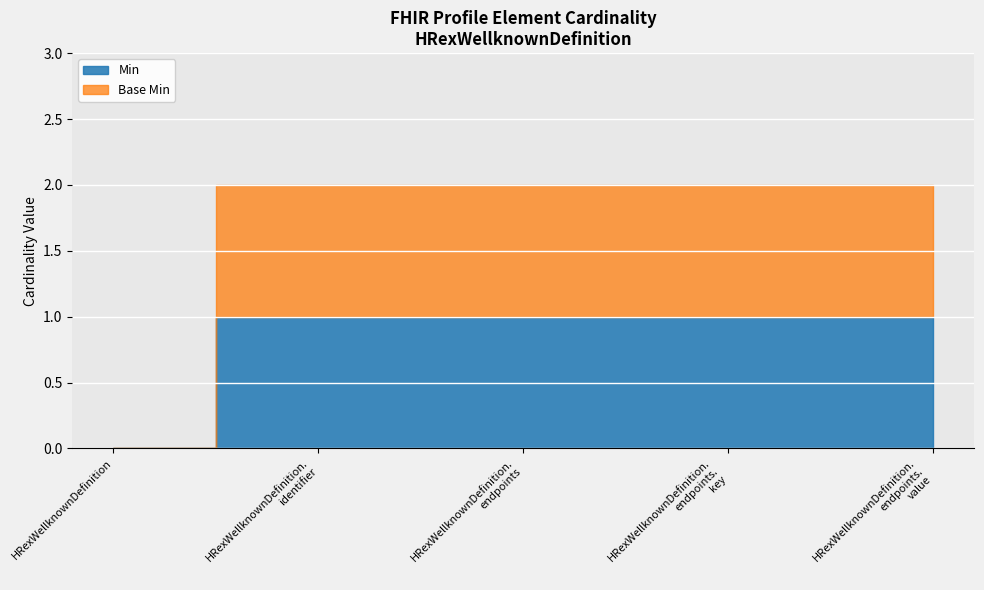

Rank the categories by Base Min value from highest to lowest.

HRexWellknownDefinition.identifier, HRexWellknownDefinition.endpoints, HRexWellknownDefinition.endpoints.key, HRexWellknownDefinition.endpoints.value, HRexWellknownDefinition